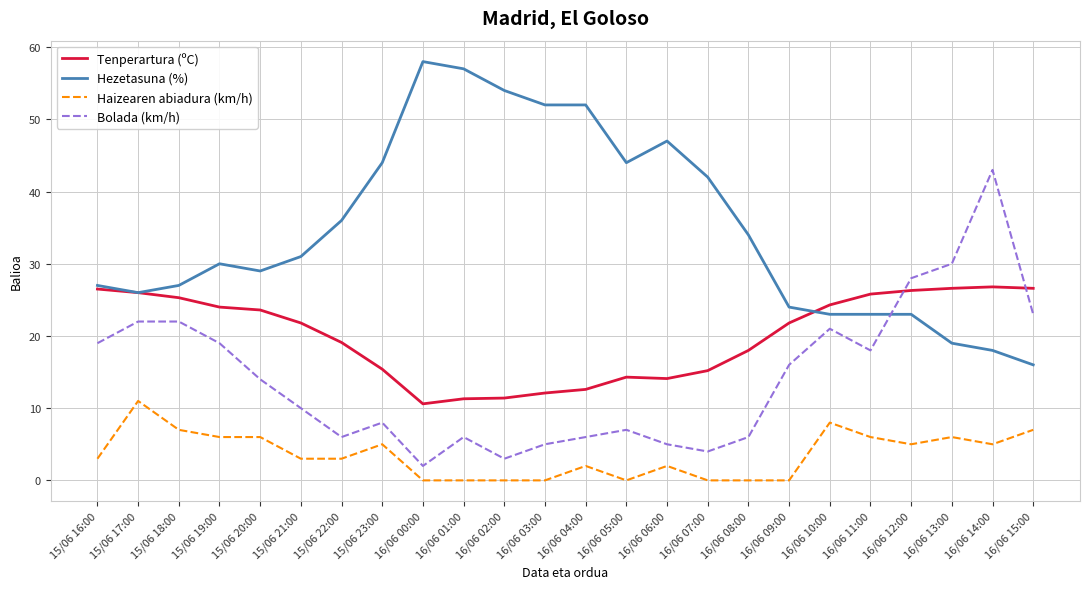

Where is Hezetasuna (%) nearest to the value 37?

15/06 22:00